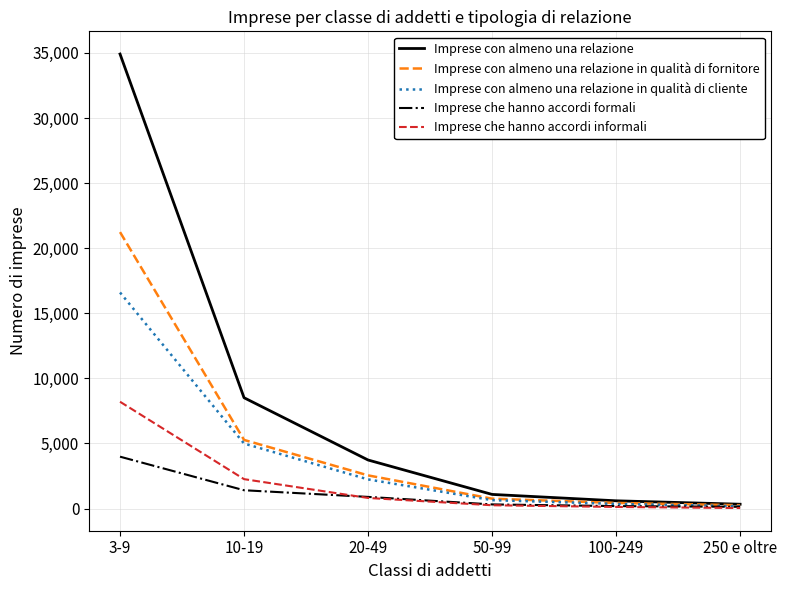

What are all the series names shown in the legend?

Imprese con almeno una relazione, Imprese con almeno una relazione in qualità di fornitore, Imprese con almeno una relazione in qualità di cliente, Imprese che hanno accordi formali, Imprese che hanno accordi informali